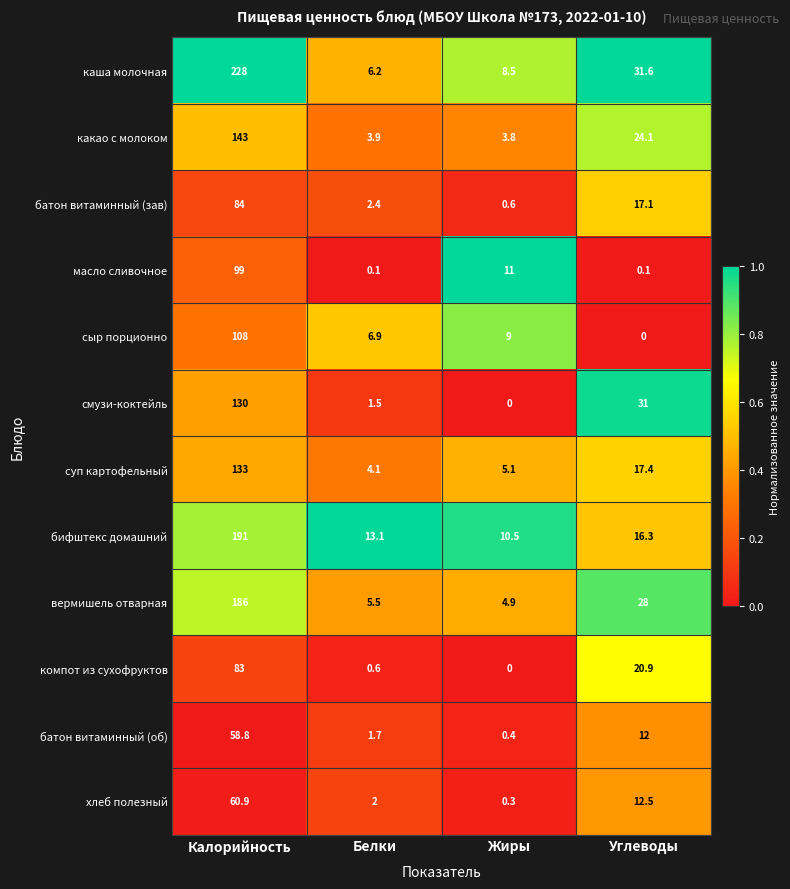

Read the бифштекс домашний value at Калорийность.

191.0